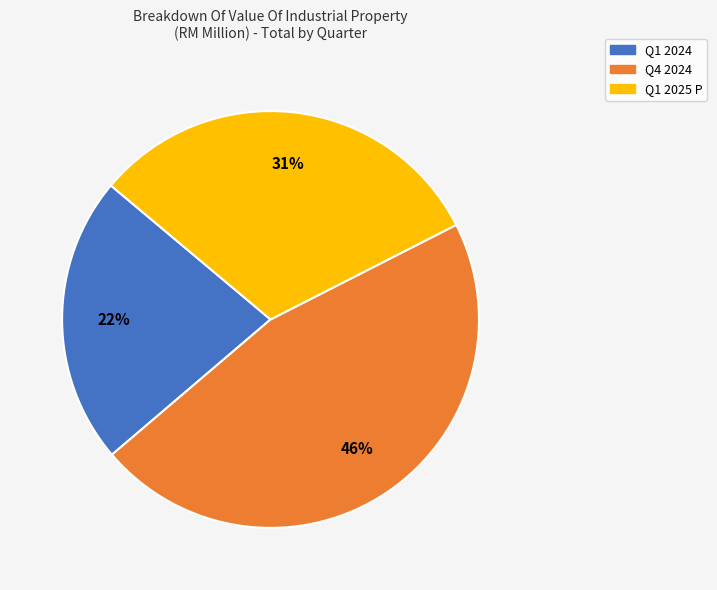

What percentage is the Q4 2024 slice, to the nearest percent?

46%